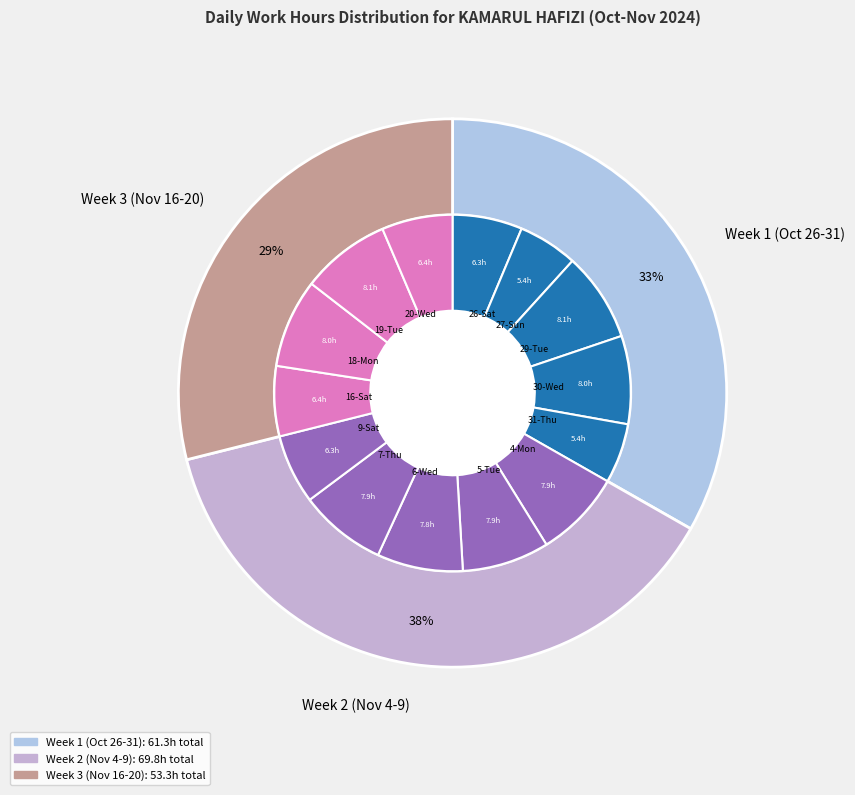

Does any single category account for the majority?

No